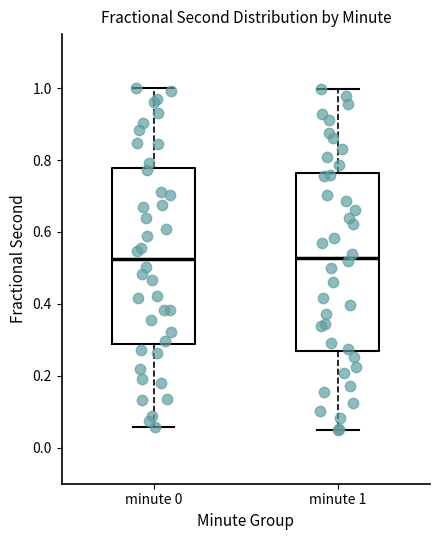

Where does the upper whisker of the box for minute 1 end on the y-axis? The values are not printed on the chart, so give them approximately, as read against the axis.

1.00